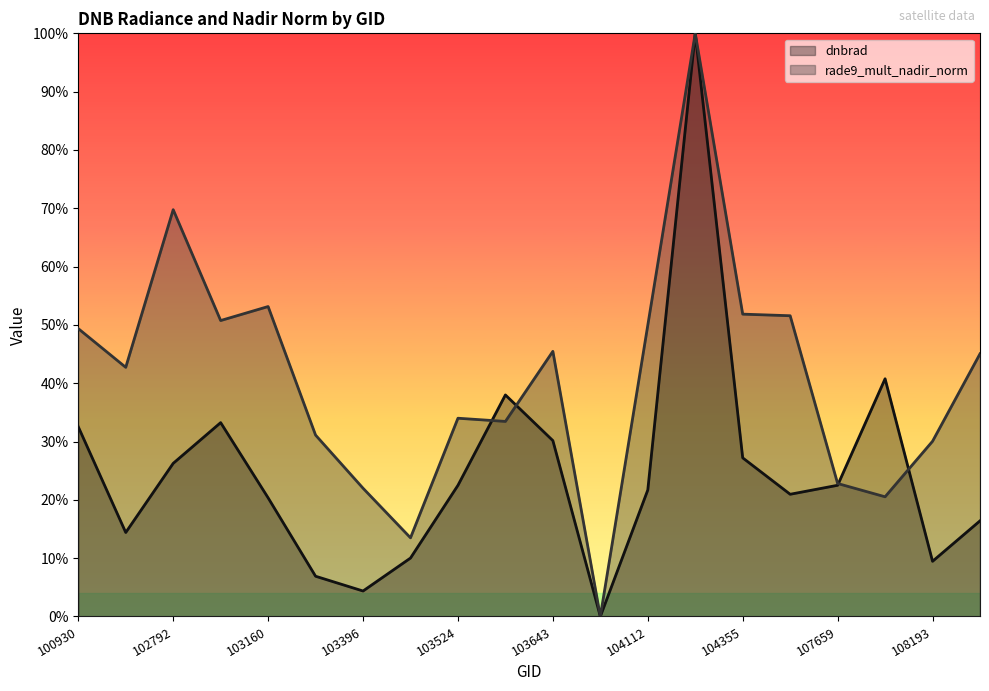

In dnbrad, how many points are lower than both neighbors (excluding endpoints)?

5